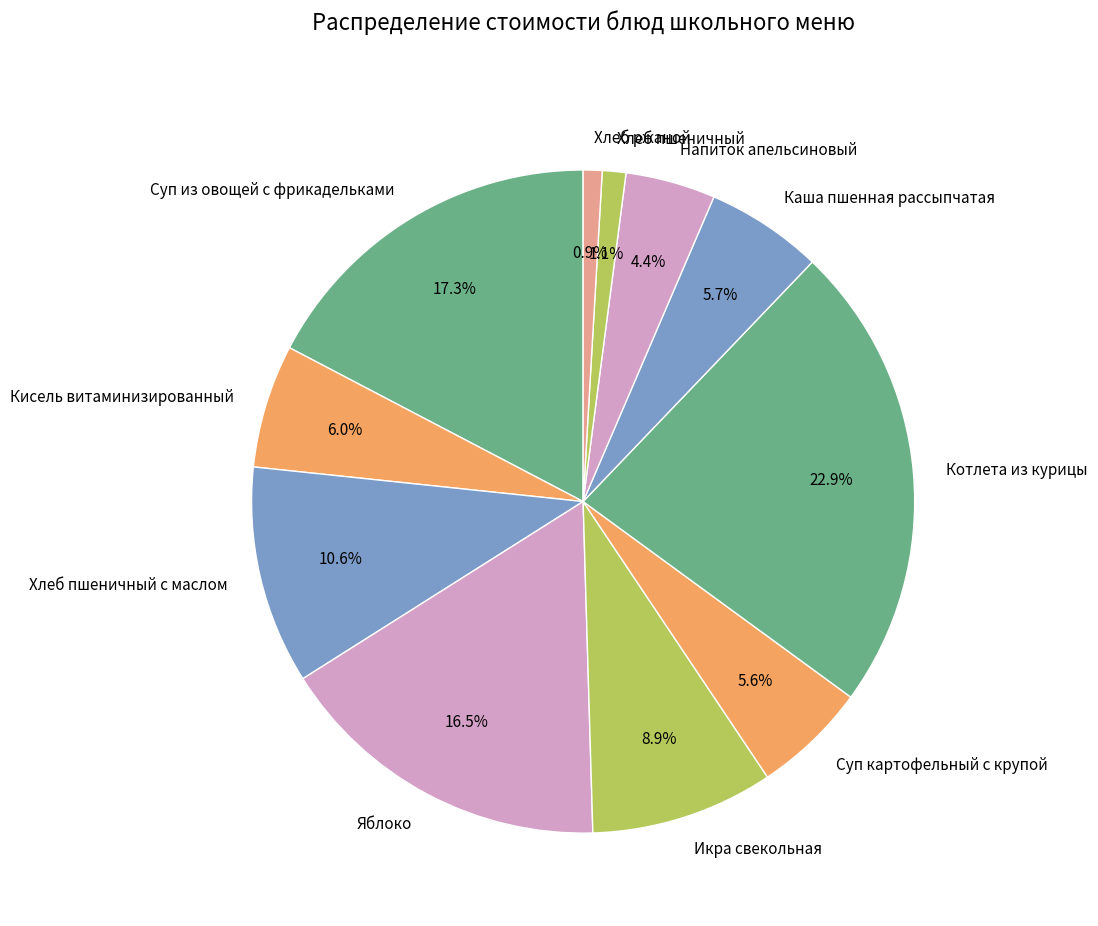

Approximately how many times larger is the value at Котлета из курицы compared to Напиток апельсиновый?

5.2